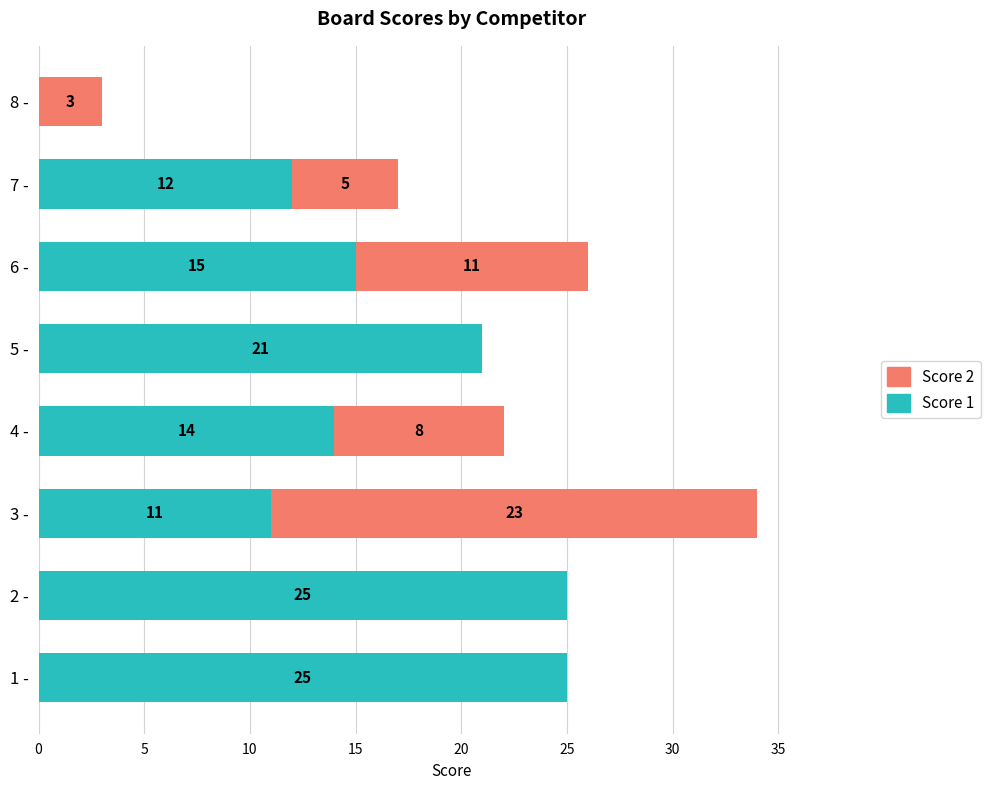

The value of Score 1 at 8 - is 0. True or false?

True